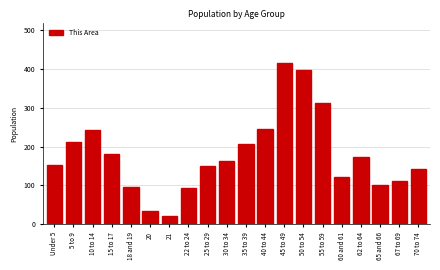

The value at 65 and 66 is 21. True or false?

False